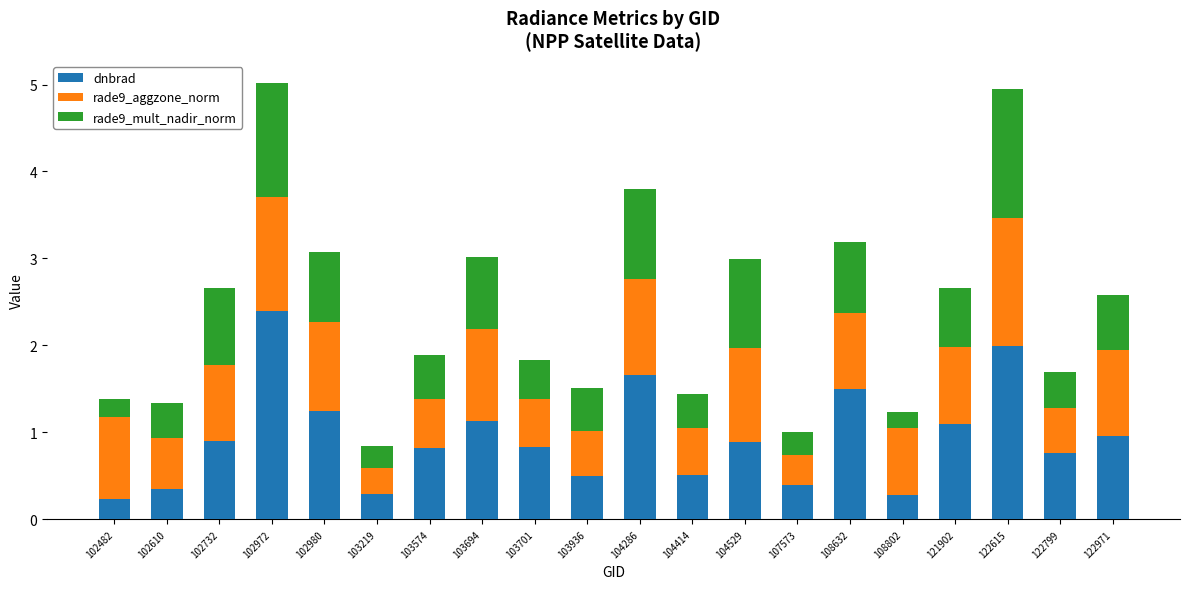

What are all the series names shown in the legend?

dnbrad, rade9_aggzone_norm, rade9_mult_nadir_norm